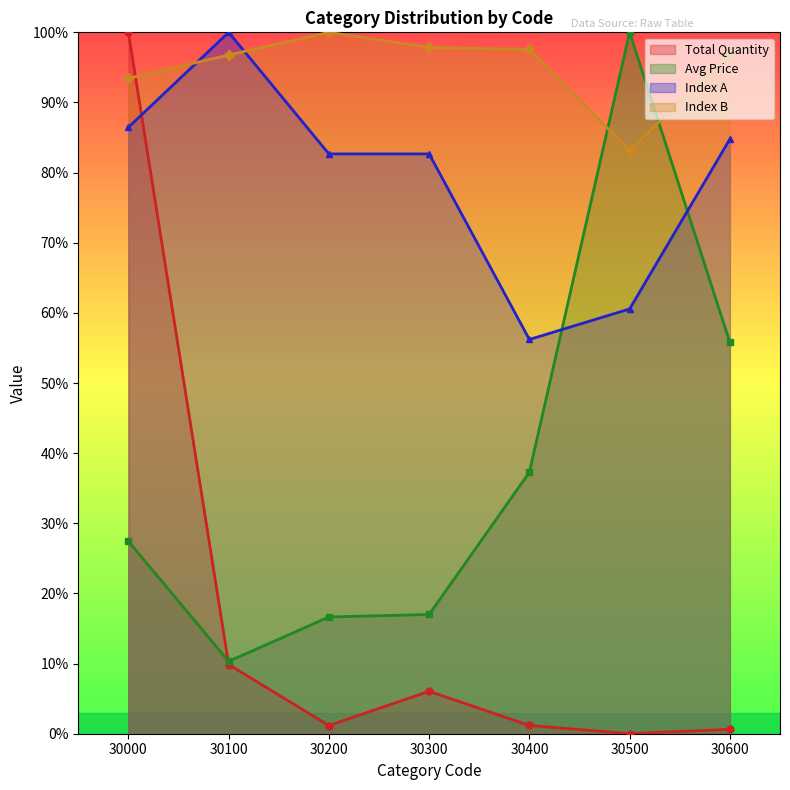

At which category is the sum across all series the highest?

30000